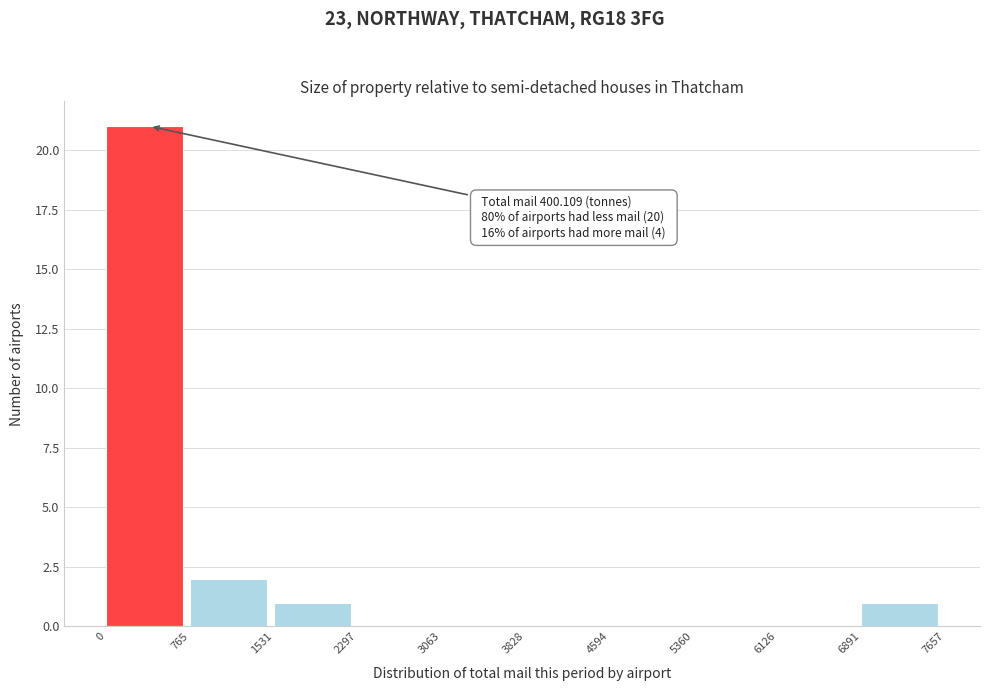

Over which range of the x-axis is the bar tallest?

0 to 765